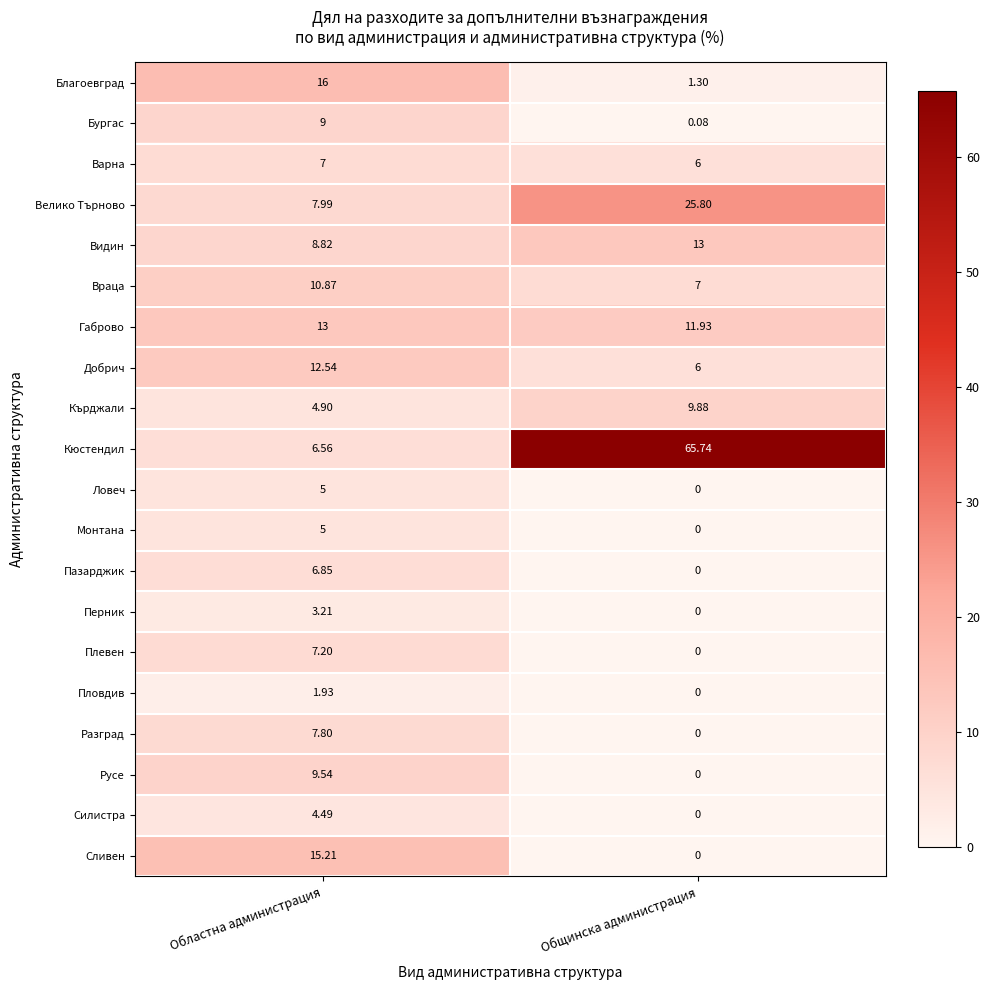

How many data points does each series have?

2